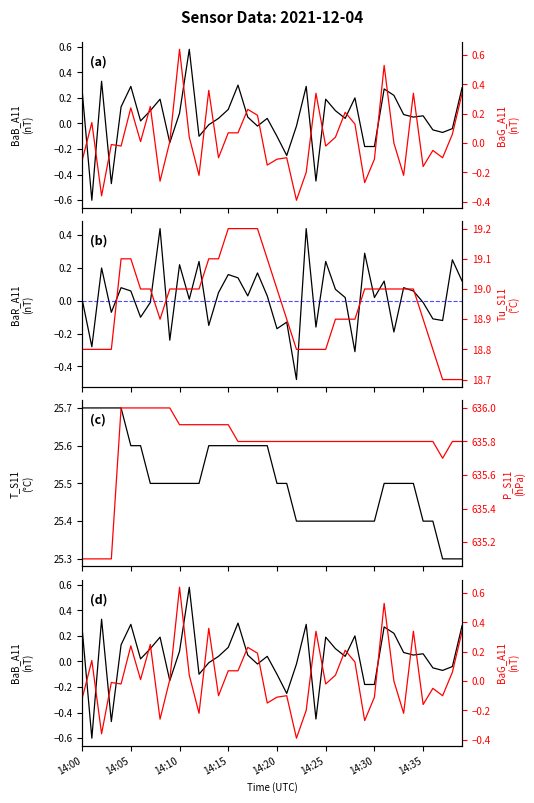

Reading left to right, what are all the values shown in this chart?

BaB_A11: 0.3	-0.6	0.3	-0.5	0.1	0.3	0.0	0.1	0.2	-0.1	0.1	0.6	-0.1	-0.0	0.0	0.1	0.3	0.1	-0.0	0.0	-0.1	-0.2	-0.0	0.3	-0.5	0.2	0.1	0.0	0.2	-0.2	-0.2	0.3	0.2	0.1	0.1	0.1	-0.1	-0.1	-0.0	0.3
BaG_A11: -0.1	0.1	-0.4	-0.0	-0.0	0.2	0.0	0.2	-0.3	0.0	0.6	0.0	-0.2	0.4	-0.1	0.1	0.1	0.2	0.2	-0.1	-0.1	-0.1	-0.4	-0.2	0.3	-0.0	0.0	0.2	0.1	-0.3	-0.1	0.5	0.0	-0.2	0.3	-0.2	-0.1	-0.1	0.1	0.3
BaR_A11: 0.0	-0.3	0.2	-0.1	0.1	0.1	-0.1	-0.0	0.4	-0.2	0.2	0.0	0.2	-0.1	0.1	0.2	0.1	0.0	0.2	0.0	-0.2	-0.1	-0.5	0.4	-0.2	0.2	0.1	0.0	-0.3	0.3	0.0	0.1	-0.2	0.1	0.1	-0.0	-0.1	-0.1	0.2	0.1
Tu_S11: 18.8	18.8	18.8	18.8	19.1	19.1	19.0	19.0	18.9	19.0	19.0	19.0	19.0	19.1	19.1	19.2	19.2	19.2	19.2	19.1	19.0	18.9	18.8	18.8	18.8	18.8	18.9	18.9	18.9	19.0	19.0	19.0	19.0	19.0	19.0	18.9	18.8	18.7	18.7	18.7
T_S11: 25.7	25.7	25.7	25.7	25.7	25.6	25.6	25.5	25.5	25.5	25.5	25.5	25.5	25.6	25.6	25.6	25.6	25.6	25.6	25.6	25.5	25.5	25.4	25.4	25.4	25.4	25.4	25.4	25.4	25.4	25.4	25.5	25.5	25.5	25.5	25.4	25.4	25.3	25.3	25.3
P_S11: 635.1	635.1	635.1	635.1	636.0	636.0	636.0	636.0	636.0	636.0	635.9	635.9	635.9	635.9	635.9	635.9	635.8	635.8	635.8	635.8	635.8	635.8	635.8	635.8	635.8	635.8	635.8	635.8	635.8	635.8	635.8	635.8	635.8	635.8	635.8	635.8	635.8	635.7	635.8	635.8